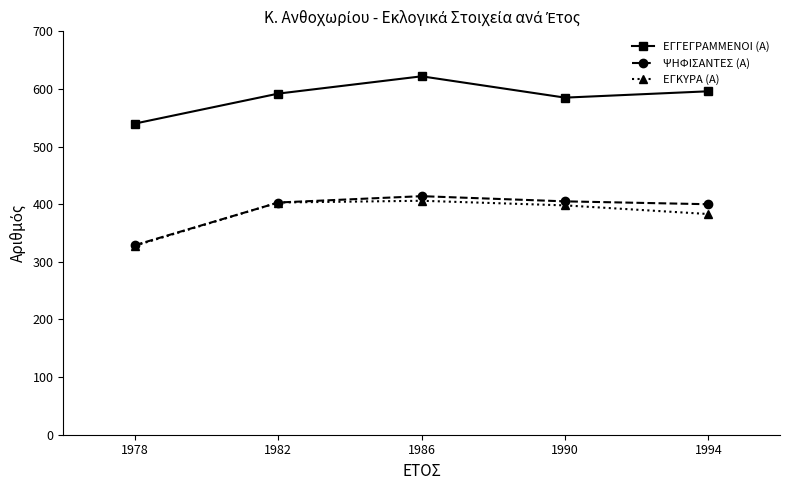

True or false: ΕΓΓΕΓΡΑΜΜΕΝΟΙ (Α) has a value of 141 at 1994.

False